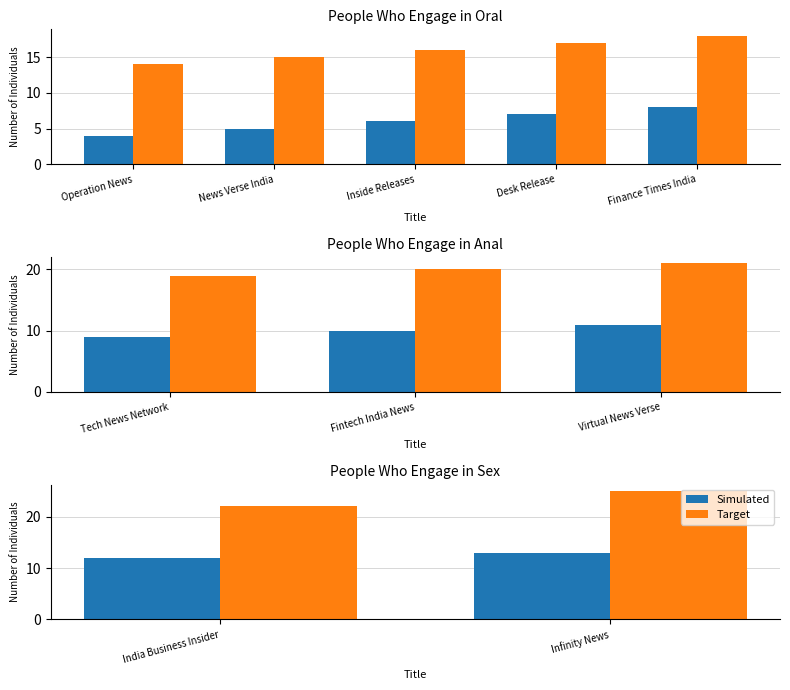

What is the maximum value for Simulated?

13